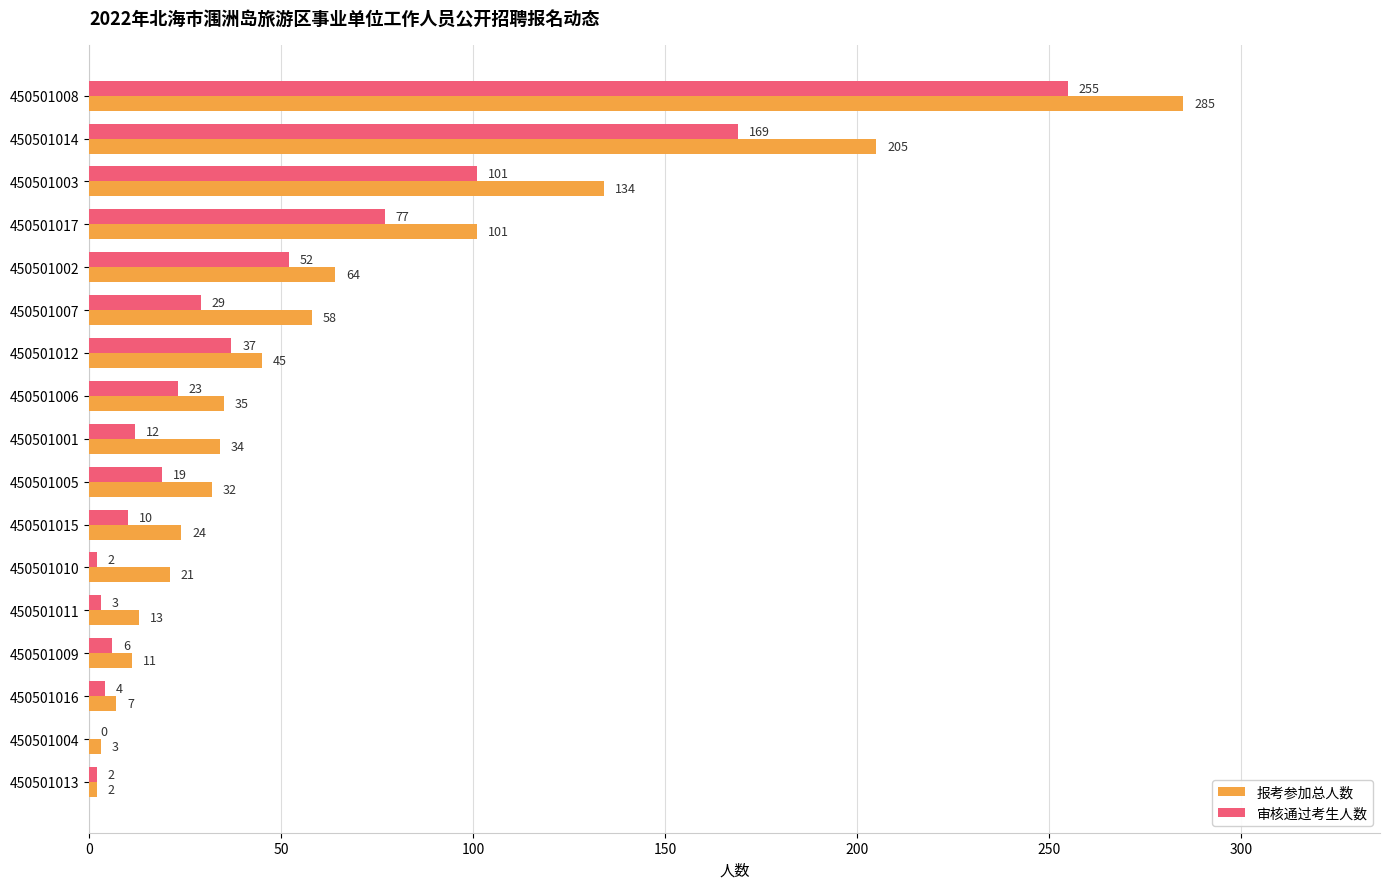

True or false: 报考参加总人数 has a value of 16 at 450501006.

False